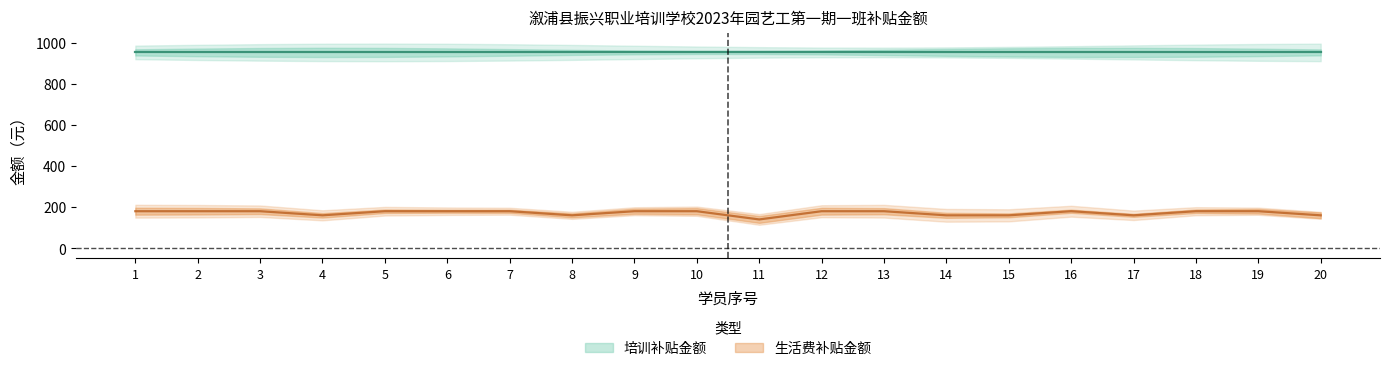

True or false: the data has more than 0 interior local peaks.

True